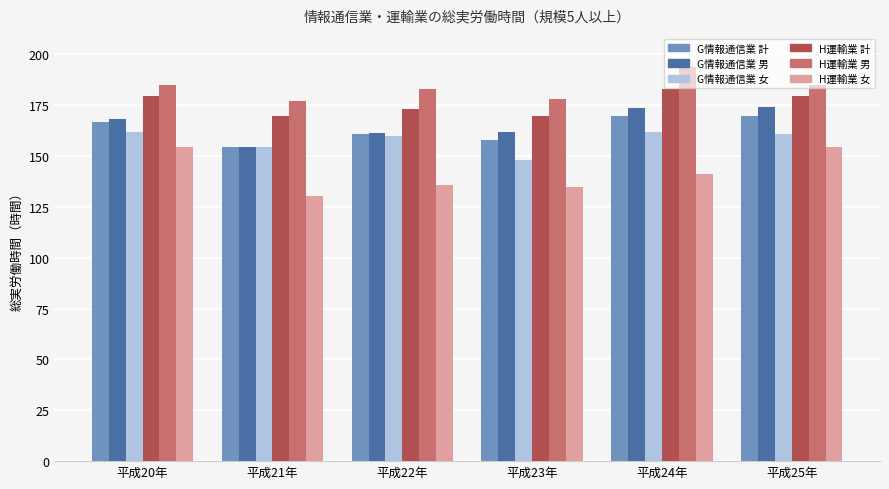

How many bars are there in each group?

6